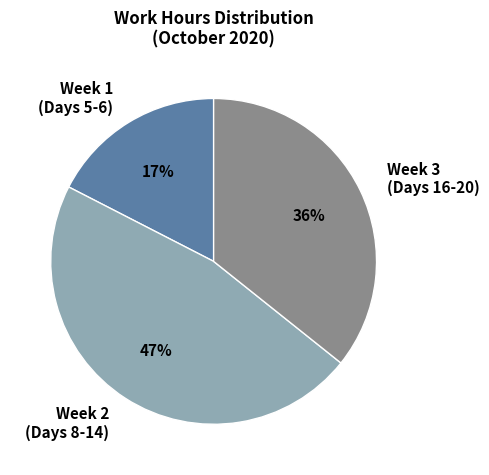

To the nearest percent, what is the combined percentage of Week 3 (Days 16-20) and Week 2 (Days 8-14)?

83%